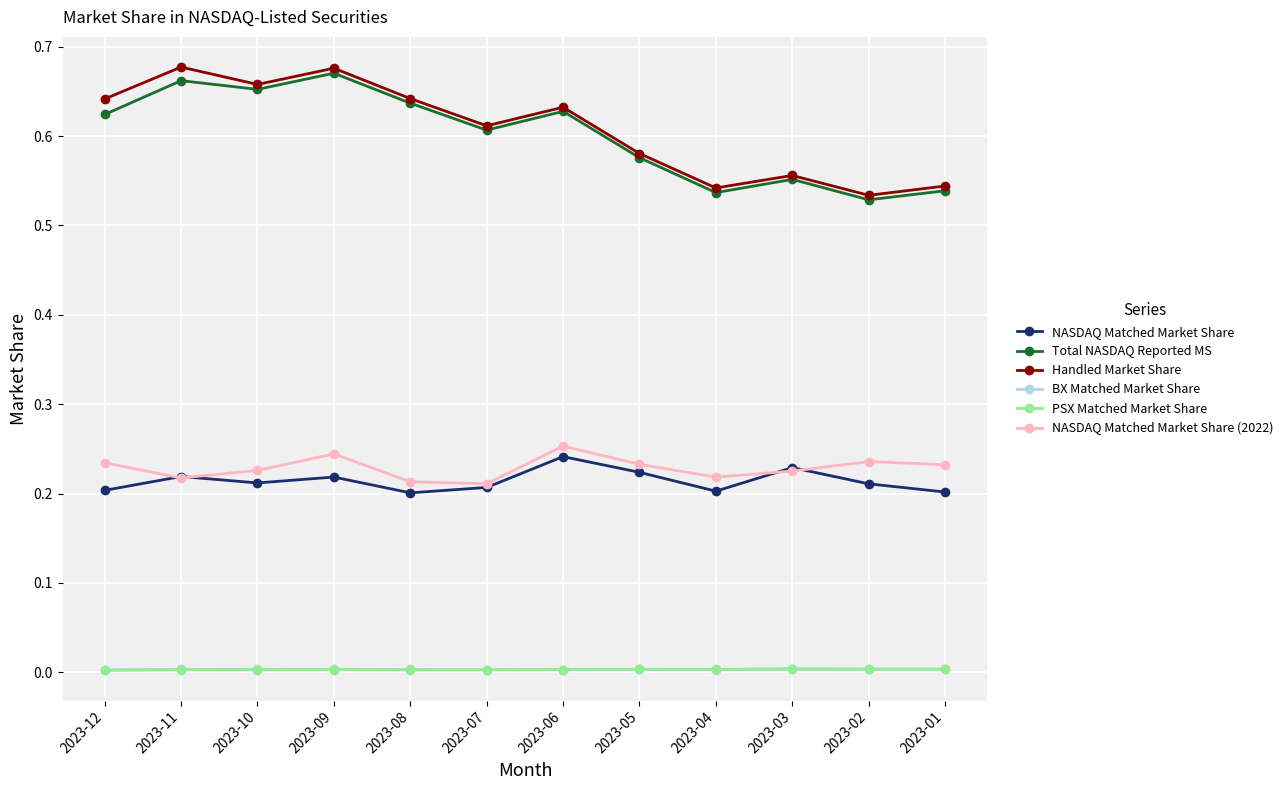

True or false: NASDAQ Matched Market Share and BX Matched Market Share cross at least once.

False